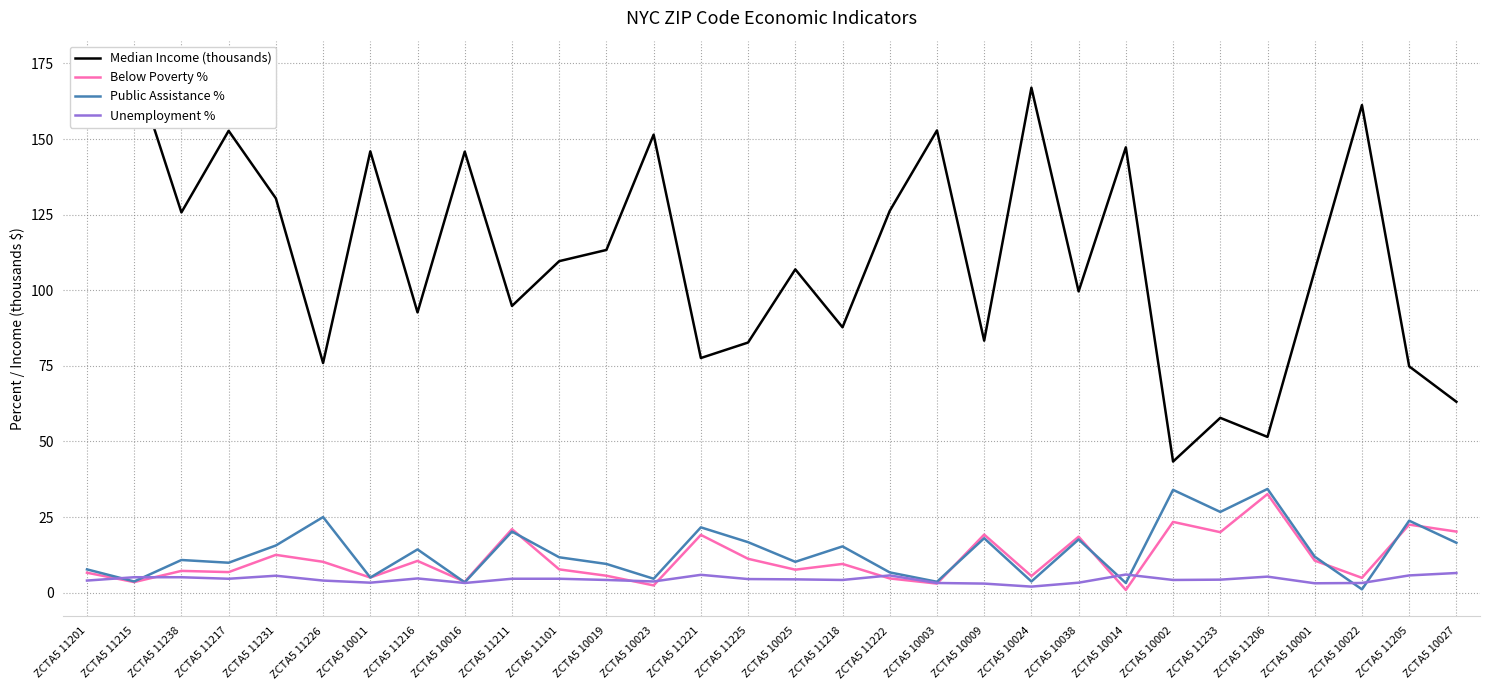

Reading left to right, transcribe all the data shown in this chart.

Median Income (thousands): ZCTA5 11201=163.3	ZCTA5 11215=173.9	ZCTA5 11238=125.8	ZCTA5 11217=152.7	ZCTA5 11231=130.4	ZCTA5 11226=76.0	ZCTA5 10011=145.9	ZCTA5 11216=92.7	ZCTA5 10016=145.9	ZCTA5 11211=94.8	ZCTA5 11101=109.6	ZCTA5 10019=113.3	ZCTA5 10023=151.5	ZCTA5 11221=77.6	ZCTA5 11225=82.7	ZCTA5 10025=106.9	ZCTA5 11218=87.8	ZCTA5 11222=126.2	ZCTA5 10003=152.9	ZCTA5 10009=83.3	ZCTA5 10024=167.0	ZCTA5 10038=99.6	ZCTA5 10014=147.3	ZCTA5 10002=43.4	ZCTA5 11233=57.8	ZCTA5 11206=51.5	ZCTA5 10001=106.5	ZCTA5 10022=161.2	ZCTA5 11205=74.8	ZCTA5 10027=63.1
Below Poverty %: ZCTA5 11201=6.6	ZCTA5 11215=3.5	ZCTA5 11238=7.2	ZCTA5 11217=6.8	ZCTA5 11231=12.5	ZCTA5 11226=10.2	ZCTA5 10011=5.0	ZCTA5 11216=10.5	ZCTA5 10016=3.6	ZCTA5 11211=21.0	ZCTA5 11101=7.7	ZCTA5 10019=5.6	ZCTA5 10023=2.4	ZCTA5 11221=19.1	ZCTA5 11225=11.2	ZCTA5 10025=7.6	ZCTA5 11218=9.5	ZCTA5 11222=4.7	ZCTA5 10003=3.0	ZCTA5 10009=19.2	ZCTA5 10024=5.5	ZCTA5 10038=18.5	ZCTA5 10014=0.9	ZCTA5 10002=23.4	ZCTA5 11233=20.0	ZCTA5 11206=32.6	ZCTA5 10001=10.6	ZCTA5 10022=4.9	ZCTA5 11205=22.5	ZCTA5 10027=20.2
Public Assistance %: ZCTA5 11201=7.7	ZCTA5 11215=3.7	ZCTA5 11238=10.8	ZCTA5 11217=9.9	ZCTA5 11231=15.6	ZCTA5 11226=25.0	ZCTA5 10011=5.0	ZCTA5 11216=14.3	ZCTA5 10016=3.4	ZCTA5 11211=20.2	ZCTA5 11101=11.7	ZCTA5 10019=9.5	ZCTA5 10023=4.6	ZCTA5 11221=21.6	ZCTA5 11225=16.7	ZCTA5 10025=10.2	ZCTA5 11218=15.3	ZCTA5 11222=6.7	ZCTA5 10003=3.6	ZCTA5 10009=18.0	ZCTA5 10024=3.7	ZCTA5 10038=17.6	ZCTA5 10014=3.2	ZCTA5 10002=34.0	ZCTA5 11233=26.7	ZCTA5 11206=34.3	ZCTA5 10001=11.9	ZCTA5 10022=1.1	ZCTA5 11205=23.8	ZCTA5 10027=16.5
Unemployment %: ZCTA5 11201=4.0	ZCTA5 11215=5.1	ZCTA5 11238=5.1	ZCTA5 11217=4.6	ZCTA5 11231=5.6	ZCTA5 11226=4.0	ZCTA5 10011=3.3	ZCTA5 11216=4.7	ZCTA5 10016=3.2	ZCTA5 11211=4.6	ZCTA5 11101=4.6	ZCTA5 10019=4.2	ZCTA5 10023=3.7	ZCTA5 11221=5.9	ZCTA5 11225=4.5	ZCTA5 10025=4.4	ZCTA5 11218=4.2	ZCTA5 11222=5.7	ZCTA5 10003=3.2	ZCTA5 10009=3.0	ZCTA5 10024=2.0	ZCTA5 10038=3.3	ZCTA5 10014=6.0	ZCTA5 10002=4.2	ZCTA5 11233=4.3	ZCTA5 11206=5.3	ZCTA5 10001=3.1	ZCTA5 10022=3.2	ZCTA5 11205=5.7	ZCTA5 10027=6.5